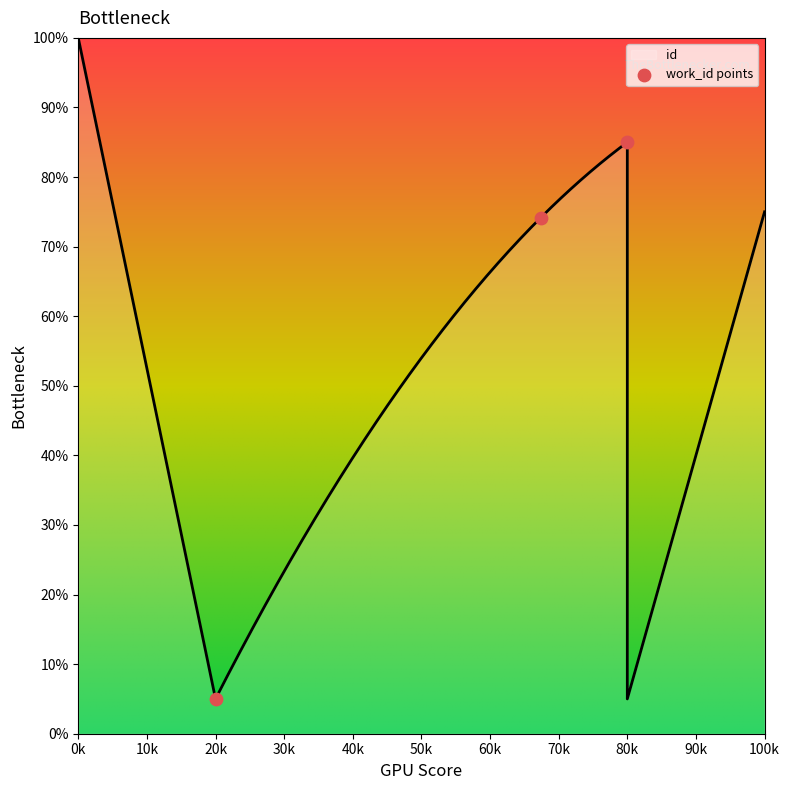

Which has a higher value, 7489 or 7856?

7856